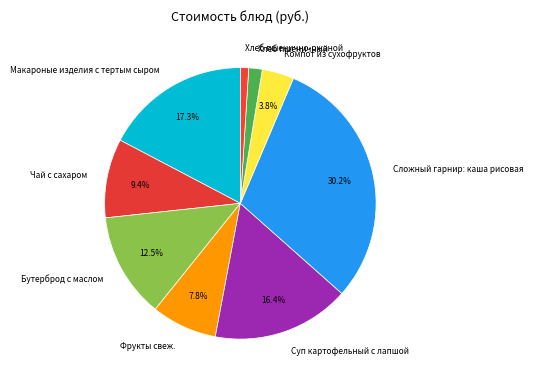

To the nearest percent, what portion does Хлеб пшеничный represent?

2%